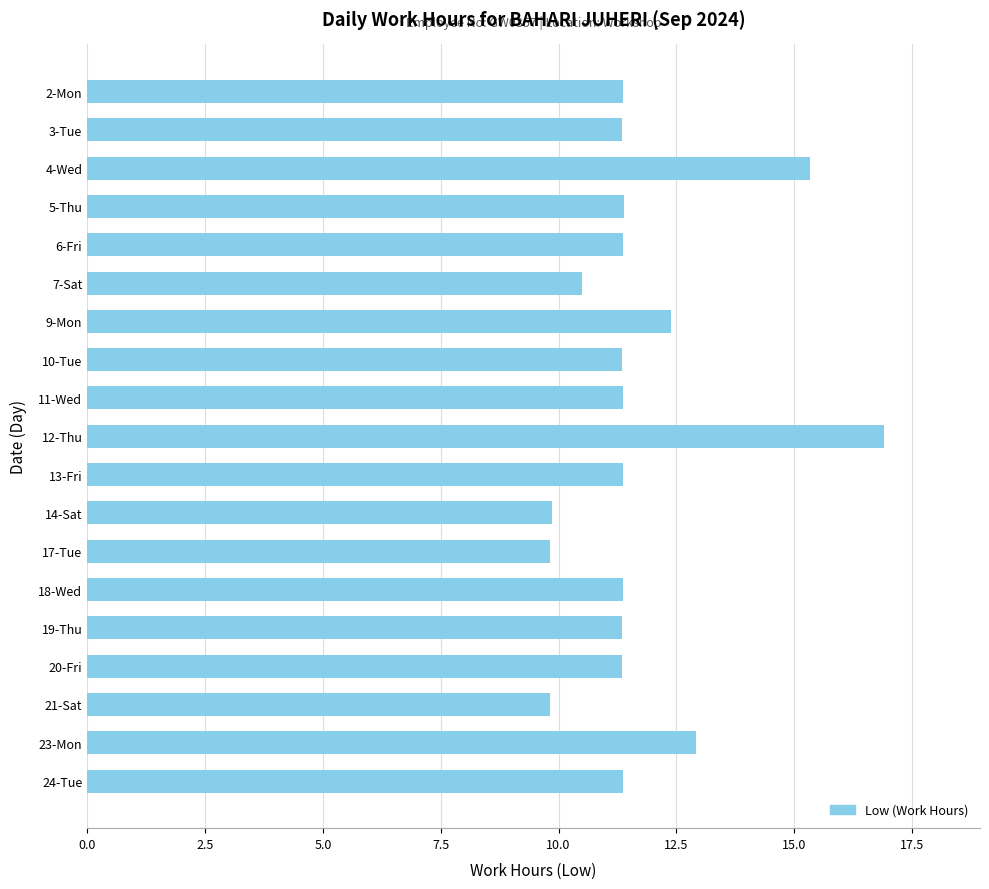

Approximately how many times larger is the value at 10-Tue compared to 4-Wed?

0.7